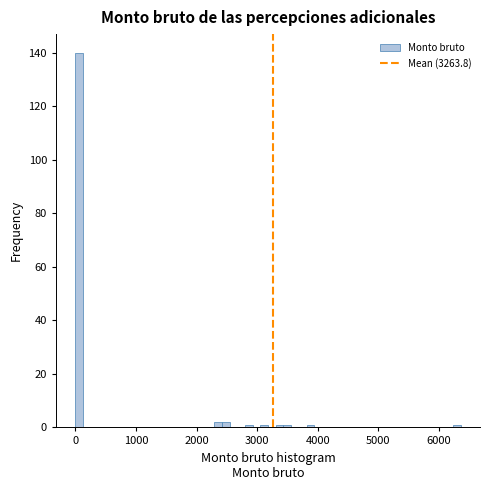

Read against the x-axis, roughly where is the centre of the tallest bar?

100